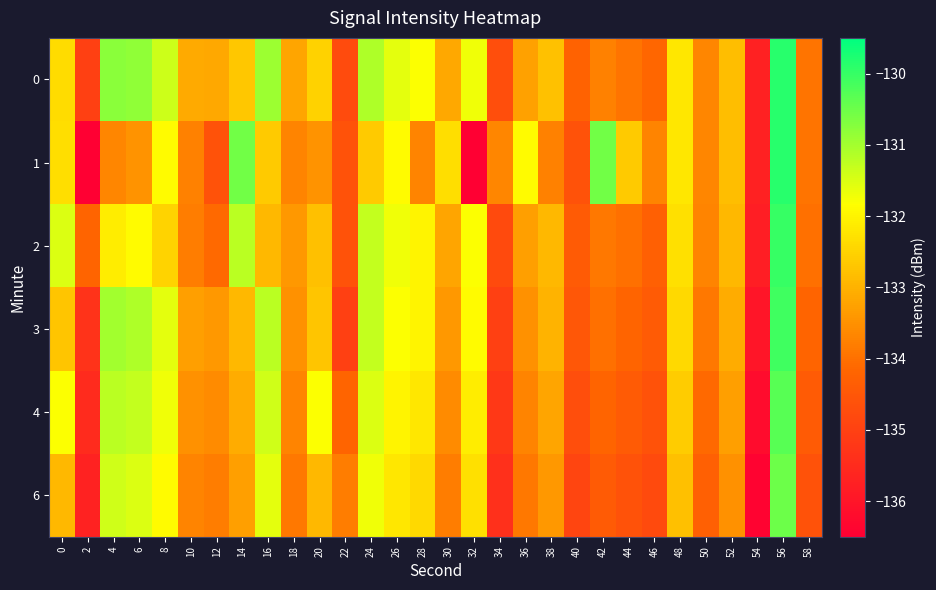

Reading left to right, list all the values displayed in this chart.

0: 0=-132.4	2=-135.0	4=-130.8	6=-130.8	8=-131.4	10=-133.1	12=-133.2	14=-132.7	16=-130.9	18=-133.2	20=-132.5	22=-134.8	24=-131.1	26=-131.6	28=-131.8	30=-133.1	32=-131.7	34=-134.7	36=-133.3	38=-132.8	40=-134.3	42=-133.7	44=-133.9	46=-134.2	48=-132.2	50=-133.7	52=-132.8	54=-135.7	56=-129.9	58=-133.9
1: 0=-132.3	2=-136.5	4=-133.7	6=-133.5	8=-131.9	10=-133.8	12=-134.6	14=-130.5	16=-132.6	18=-133.7	20=-133.5	22=-134.6	24=-132.6	26=-131.9	28=-133.7	30=-132.3	32=-136.5	34=-133.7	36=-131.9	38=-133.8	40=-134.6	42=-130.5	44=-132.6	46=-133.7	48=-132.2	50=-133.7	52=-132.8	54=-135.7	56=-129.9	58=-133.9
2: 0=-131.5	2=-134.2	4=-132.1	6=-131.9	8=-132.5	10=-133.8	12=-134.1	14=-131.2	16=-132.9	18=-133.4	20=-132.8	22=-134.6	24=-131.3	26=-131.7	28=-132.0	30=-133.2	32=-131.8	34=-134.8	36=-133.3	38=-132.9	40=-134.4	42=-133.9	44=-134.0	46=-134.3	48=-132.3	50=-133.7	52=-132.9	54=-135.8	56=-130.0	58=-134.0
3: 0=-132.7	2=-135.3	4=-131.0	6=-131.1	8=-131.6	10=-133.3	12=-133.4	14=-132.9	16=-131.2	18=-133.5	20=-132.7	22=-135.0	24=-131.3	26=-131.8	28=-132.0	30=-133.4	32=-131.9	34=-135.0	36=-133.5	38=-133.0	40=-134.5	42=-134.0	44=-134.2	46=-134.4	48=-132.4	50=-133.9	52=-133.1	54=-136.0	56=-130.1	58=-134.2
4: 0=-131.8	2=-135.5	4=-131.2	6=-131.3	8=-131.7	10=-133.5	12=-133.6	14=-133.1	16=-131.4	18=-133.7	20=-131.8	22=-134.2	24=-131.5	26=-132.0	28=-132.2	30=-133.6	32=-132.1	34=-135.2	36=-133.7	38=-133.2	40=-134.7	42=-134.2	44=-134.4	46=-134.6	48=-132.6	50=-134.1	52=-133.3	54=-136.2	56=-130.3	58=-134.4
6: 0=-132.9	2=-135.7	4=-131.4	6=-131.5	8=-131.9	10=-133.7	12=-133.8	14=-133.3	16=-131.6	18=-133.9	20=-132.9	22=-133.8	24=-131.7	26=-132.2	28=-132.4	30=-133.8	32=-132.3	34=-135.4	36=-133.9	38=-133.4	40=-134.9	42=-134.4	44=-134.6	46=-134.8	48=-132.8	50=-134.3	52=-133.5	54=-136.4	56=-130.5	58=-134.6